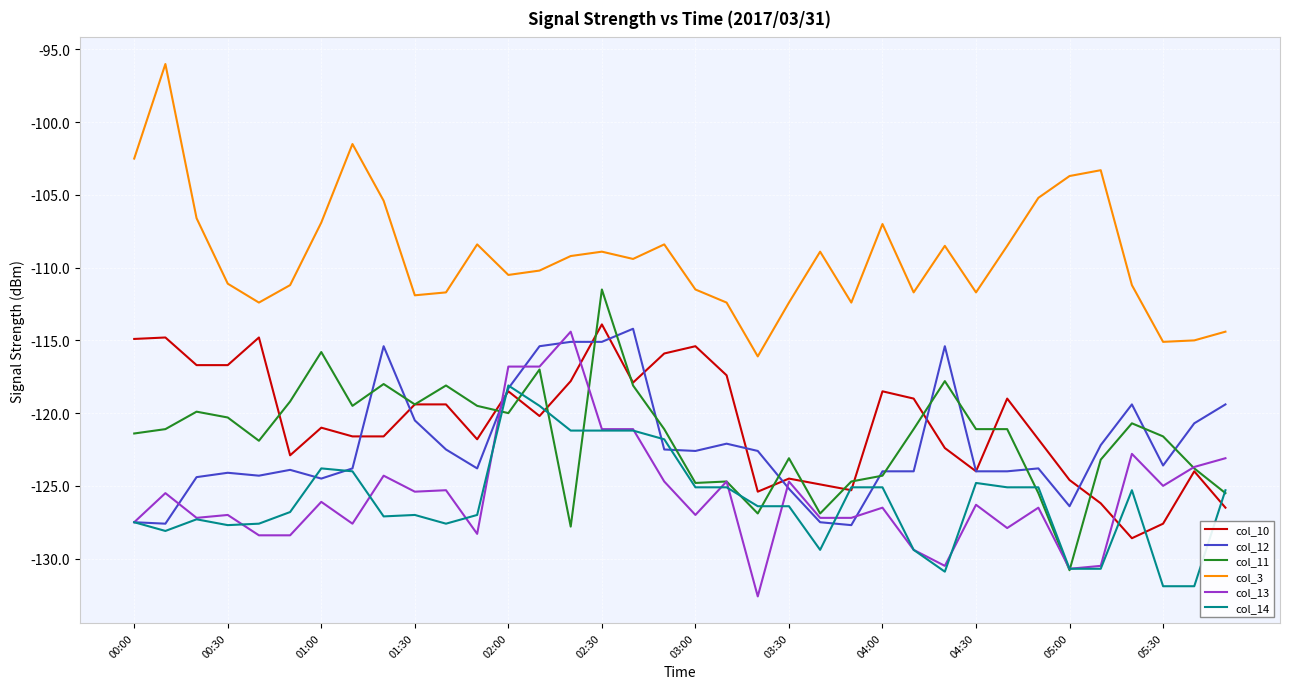

What is the maximum value shown in the chart?

-96.0